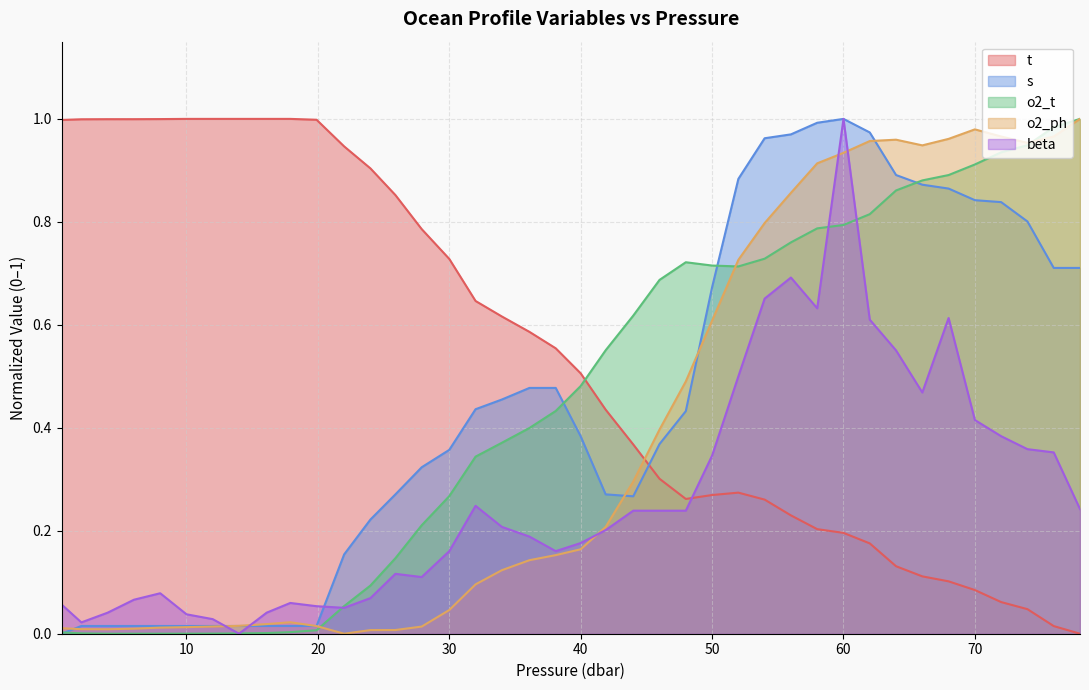

Reading right to left, what are all the values shown in this chart?

t: 78.0=0.0	76.0=0.0	74.0=0.0	72.0=0.1	70.0=0.1	68.0=0.1	66.0=0.1	64.0=0.1	62.0=0.2	60.0=0.2	58.0=0.2	56.0=0.2	54.0=0.3	52.0=0.3	50.0=0.3	48.0=0.3	46.0=0.3	44.0=0.4	41.9=0.4	40.0=0.5	38.1=0.6	36.1=0.6	34.0=0.6	32.0=0.6	30.0=0.7	27.9=0.8	25.9=0.9	24.0=0.9	22.0=0.9	19.9=1.0	17.9=1.0	16.1=1.0	14.0=1.0	12.0=1.0	10.0=1.0	8.0=1.0	6.0=1.0	4.0=1.0	2.0=1.0	0.5=1.0
s: 78.0=0.7	76.0=0.7	74.0=0.8	72.0=0.8	70.0=0.8	68.0=0.9	66.0=0.9	64.0=0.9	62.0=1.0	60.0=1.0	58.0=1.0	56.0=1.0	54.0=1.0	52.0=0.9	50.0=0.7	48.0=0.4	46.0=0.4	44.0=0.3	41.9=0.3	40.0=0.4	38.1=0.5	36.1=0.5	34.0=0.5	32.0=0.4	30.0=0.4	27.9=0.3	25.9=0.3	24.0=0.2	22.0=0.2	19.9=0.0	17.9=0.0	16.1=0.0	14.0=0.0	12.0=0.0	10.0=0.0	8.0=0.0	6.0=0.0	4.0=0.0	2.0=0.0	0.5=0.0
o2_t: 78.0=1.0	76.0=1.0	74.0=0.9	72.0=0.9	70.0=0.9	68.0=0.9	66.0=0.9	64.0=0.9	62.0=0.8	60.0=0.8	58.0=0.8	56.0=0.8	54.0=0.7	52.0=0.7	50.0=0.7	48.0=0.7	46.0=0.7	44.0=0.6	41.9=0.6	40.0=0.5	38.1=0.4	36.1=0.4	34.0=0.4	32.0=0.3	30.0=0.3	27.9=0.2	25.9=0.1	24.0=0.1	22.0=0.1	19.9=0.0	17.9=0.0	16.1=0.0	14.0=0.0	12.0=0.0	10.0=0.0	8.0=0.0	6.0=0.0	4.0=0.0	2.0=0.0	0.5=0.0
o2_ph: 78.0=1.0	76.0=1.0	74.0=1.0	72.0=1.0	70.0=1.0	68.0=1.0	66.0=0.9	64.0=1.0	62.0=1.0	60.0=0.9	58.0=0.9	56.0=0.9	54.0=0.8	52.0=0.7	50.0=0.6	48.0=0.5	46.0=0.4	44.0=0.3	41.9=0.2	40.0=0.2	38.1=0.2	36.1=0.1	34.0=0.1	32.0=0.1	30.0=0.0	27.9=0.0	25.9=0.0	24.0=0.0	22.0=0.0	19.9=0.0	17.9=0.0	16.1=0.0	14.0=0.0	12.0=0.0	10.0=0.0	8.0=0.0	6.0=0.0	4.0=0.0	2.0=0.0	0.5=0.0
beta: 78.0=0.2	76.0=0.4	74.0=0.4	72.0=0.4	70.0=0.4	68.0=0.6	66.0=0.5	64.0=0.6	62.0=0.6	60.0=1.0	58.0=0.6	56.0=0.7	54.0=0.7	52.0=0.5	50.0=0.3	48.0=0.2	46.0=0.2	44.0=0.2	41.9=0.2	40.0=0.2	38.1=0.2	36.1=0.2	34.0=0.2	32.0=0.2	30.0=0.2	27.9=0.1	25.9=0.1	24.0=0.1	22.0=0.1	19.9=0.1	17.9=0.1	16.1=0.0	14.0=0.0	12.0=0.0	10.0=0.0	8.0=0.1	6.0=0.1	4.0=0.0	2.0=0.0	0.5=0.1